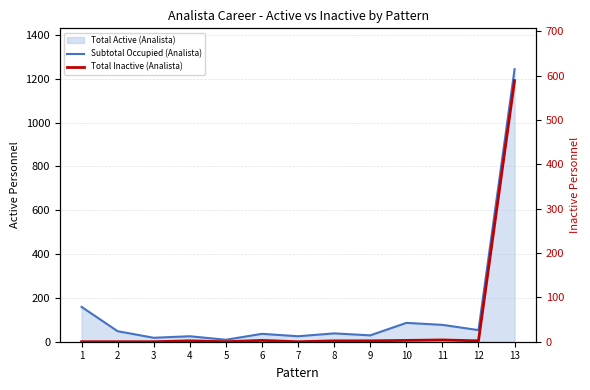

True or false: Total Inactive (Analista) and Subtotal Occupied (Analista) intersect in this chart.

False